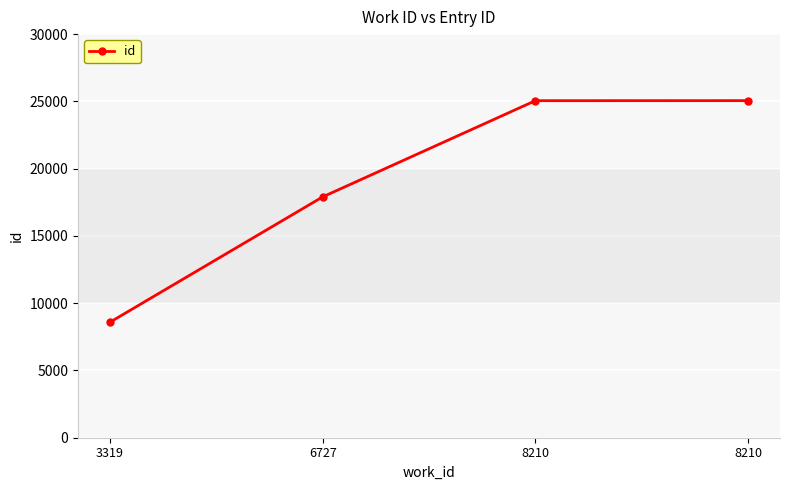

List the labels in order of value, smallest first.

3319, 6727, 8210, 8210